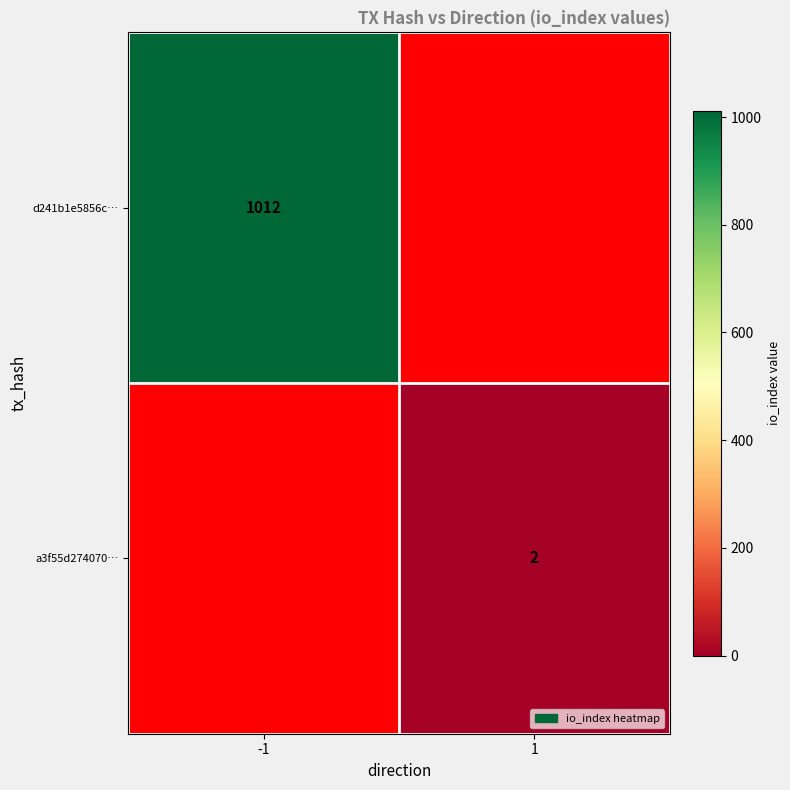

The d241b1e5856c… series shows 510 at -1. True or false?

False